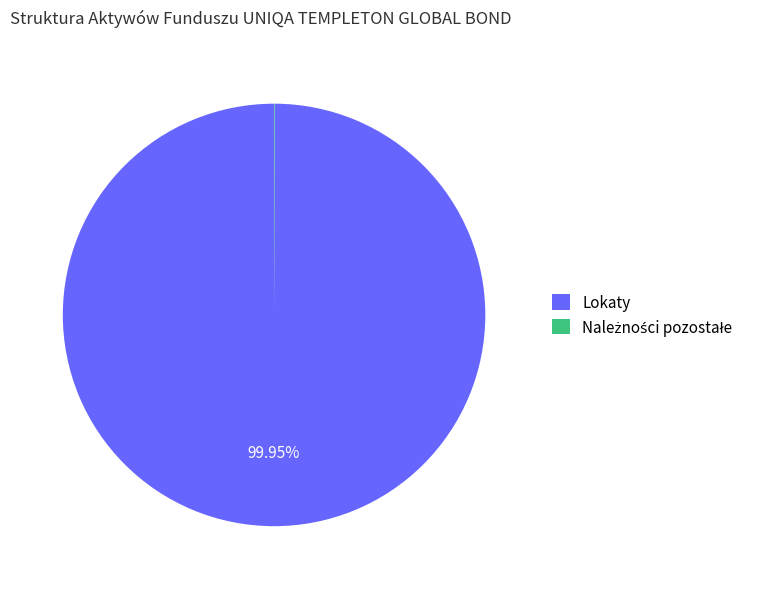

What is the largest slice in the pie chart?

Lokaty